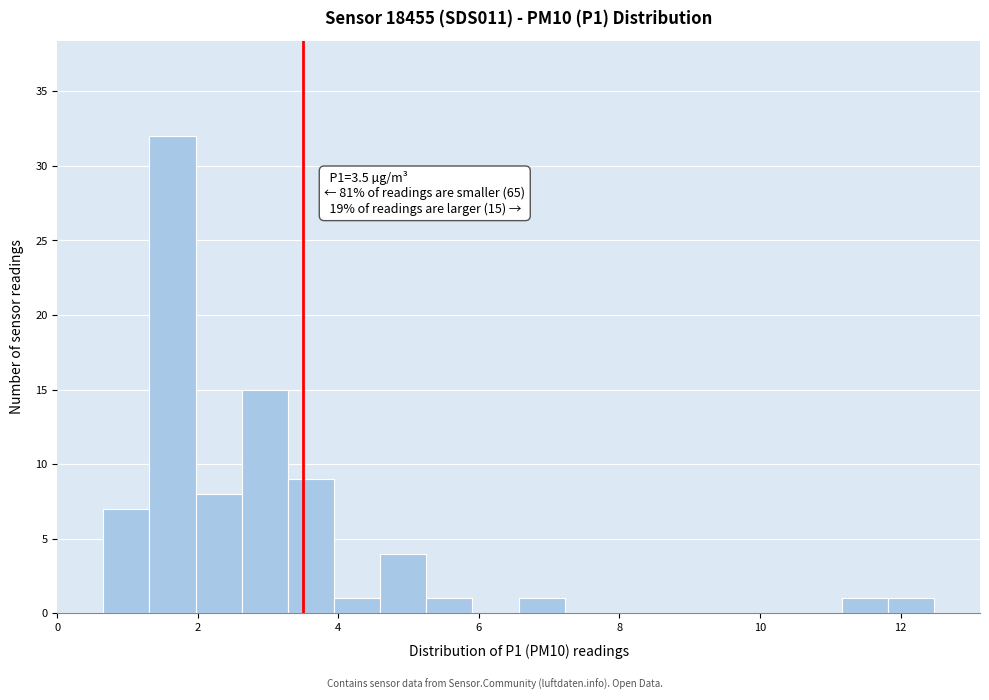

Read against the x-axis, roughly where is the centre of the tallest bar?

1.6